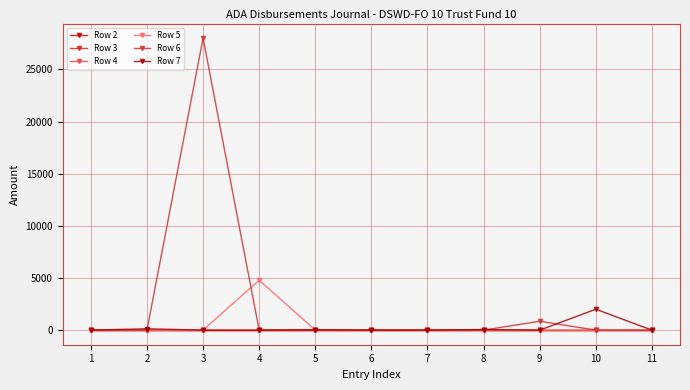

Is the value of Row 2 at 6 greater than the value of Row 6 at 5?

No